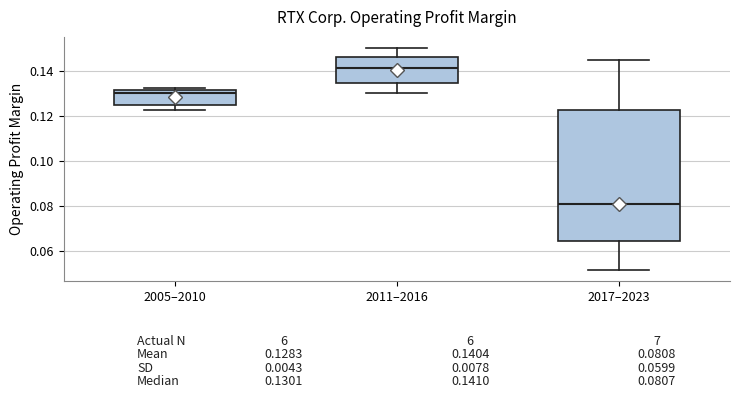

Comparing the boxes themselves (not the whiskers), which one is the tallest?

2017–2023